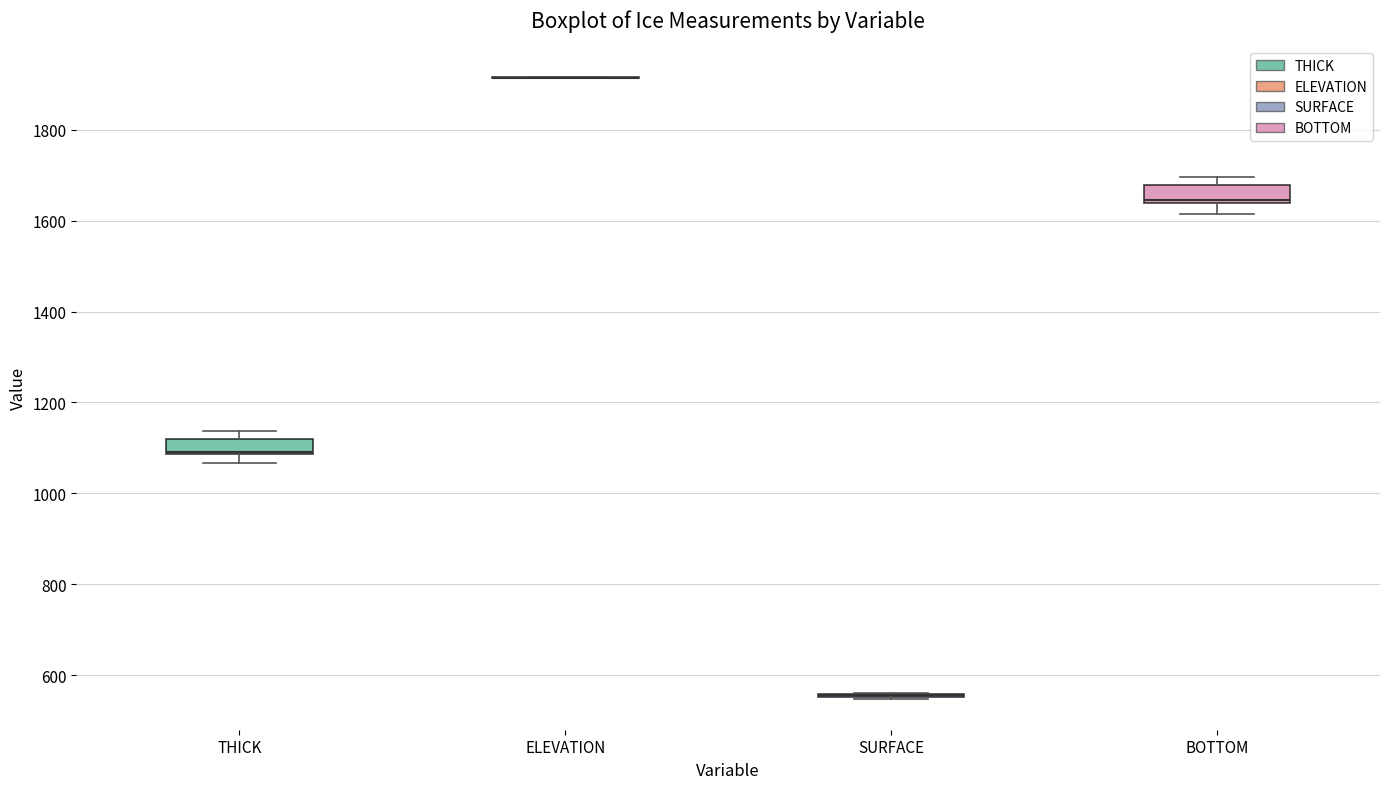

Reading left to right, transcribe this box plot: for each box, give where its median line is, the range the box spans, and where its two whiskers end, as read against the y-axis. The values are not printed on the chart, so give them approximately, as read against the axis.

THICK: median 1100 (drawn on the box's lower edge), box 1080 to 1120, whiskers 1060 to 1140
ELEVATION: box collapsed to a line at 1920, whiskers 1920 to 1920
SURFACE: box collapsed to a line at 560, whiskers 540 to 560
BOTTOM: median 1640 (just above the box's lower edge), box 1640 to 1680, whiskers 1620 to 1700